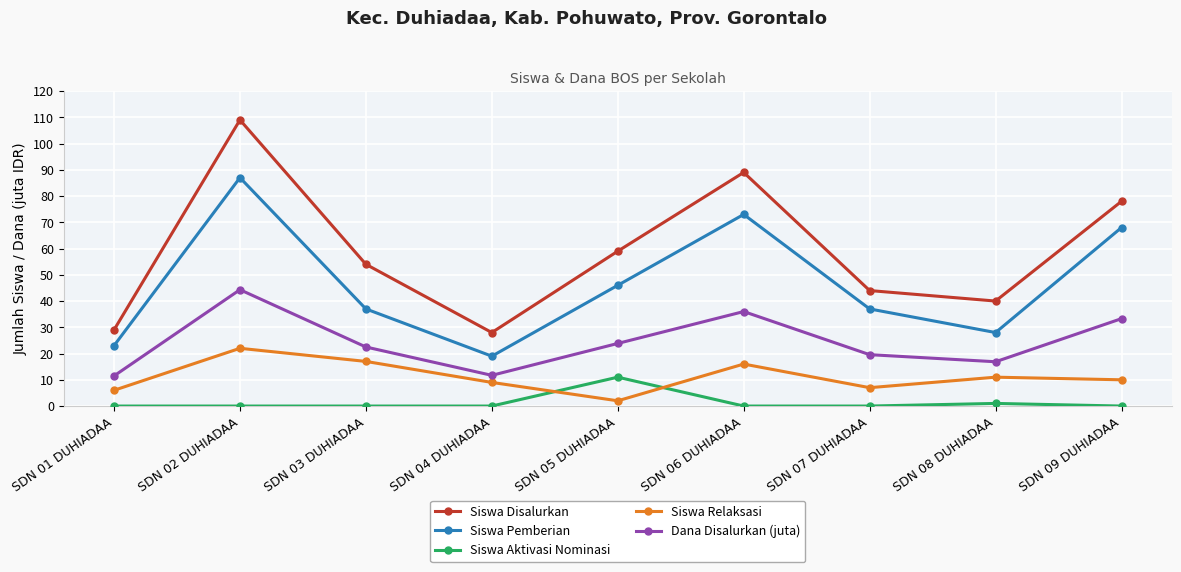

True or false: Dana Disalurkan (juta) and Siswa Relaksasi cross at least once.

False